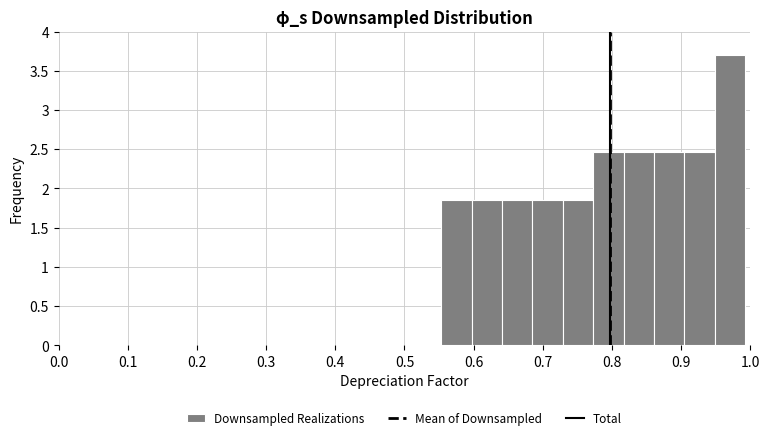

Reading left to right, transcribe this chart: for each bar, give the range it covers on the x-axis and its height. Neither the bar edges nor the heights are printed on the chart, so give them approximately, as read against the axes.

0.55 to 0.60: 1.85
0.60 to 0.64: 1.85
0.64 to 0.69: 1.85
0.69 to 0.73: 1.85
0.73 to 0.77: 1.85
0.77 to 0.82: 2.45
0.82 to 0.86: 2.45
0.86 to 0.90: 2.45
0.90 to 0.95: 2.45
0.95 to 0.99: 3.70